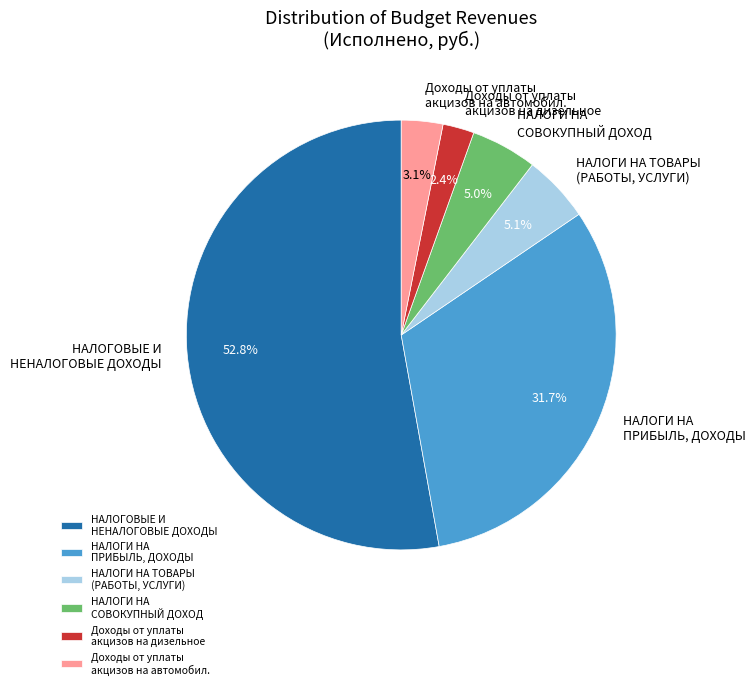

What percentage is the НАЛОГИ НА СОВОКУПНЫЙ ДОХОД slice, to the nearest percent?

5%